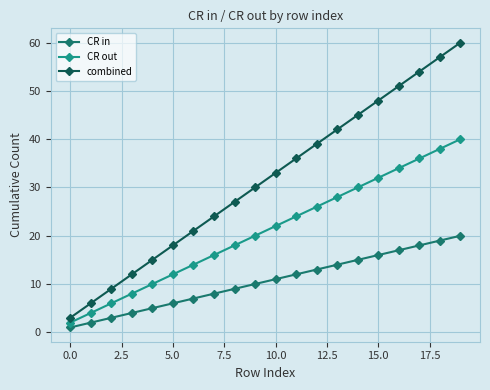

True or false: CR in and combined intersect in this chart.

False